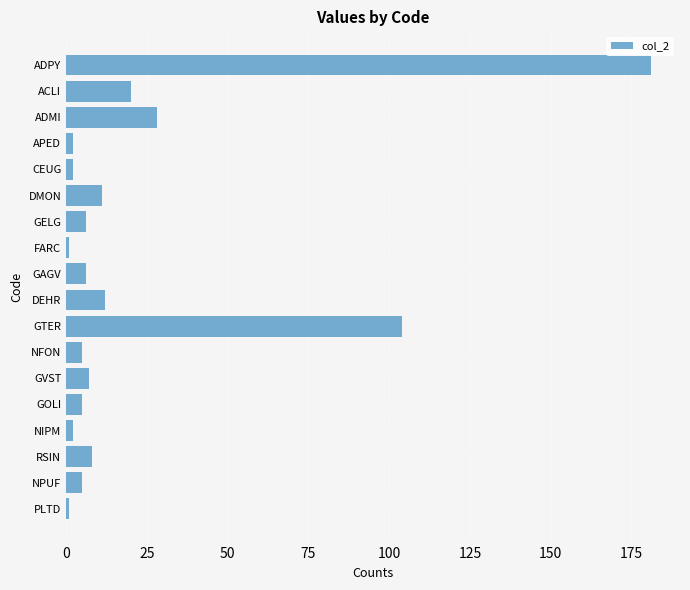

Is it true that the value at RSIN is 8?

True